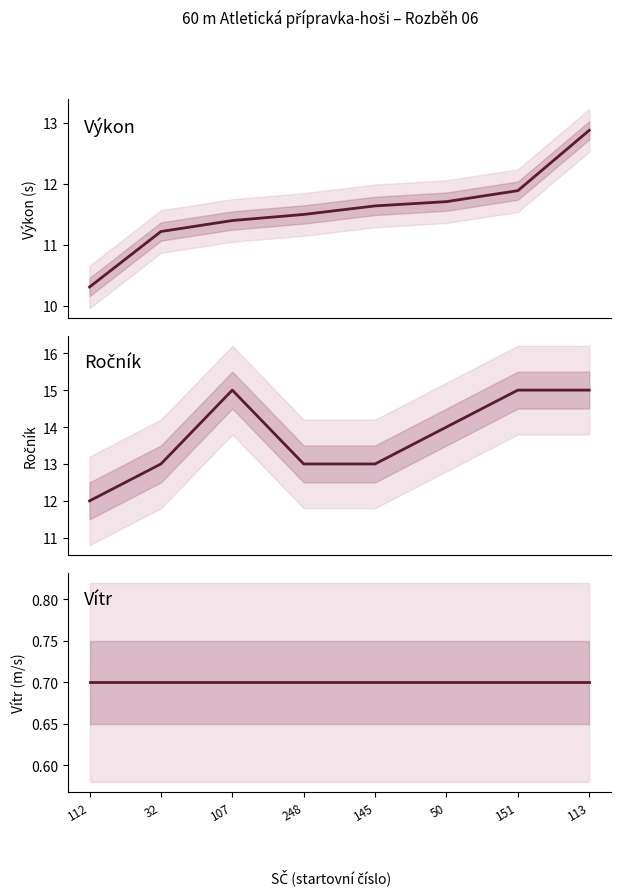

At how many categories does at least one series exceed 7?

8